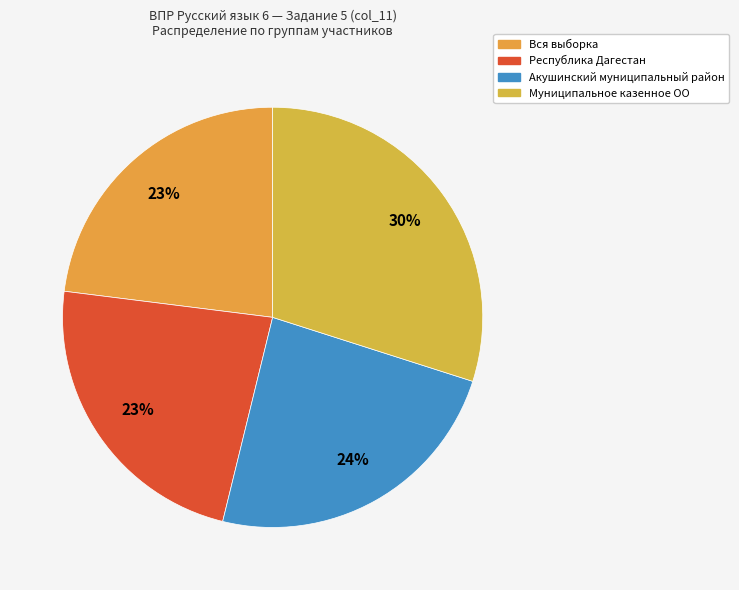

How many segments does this pie chart have?

4